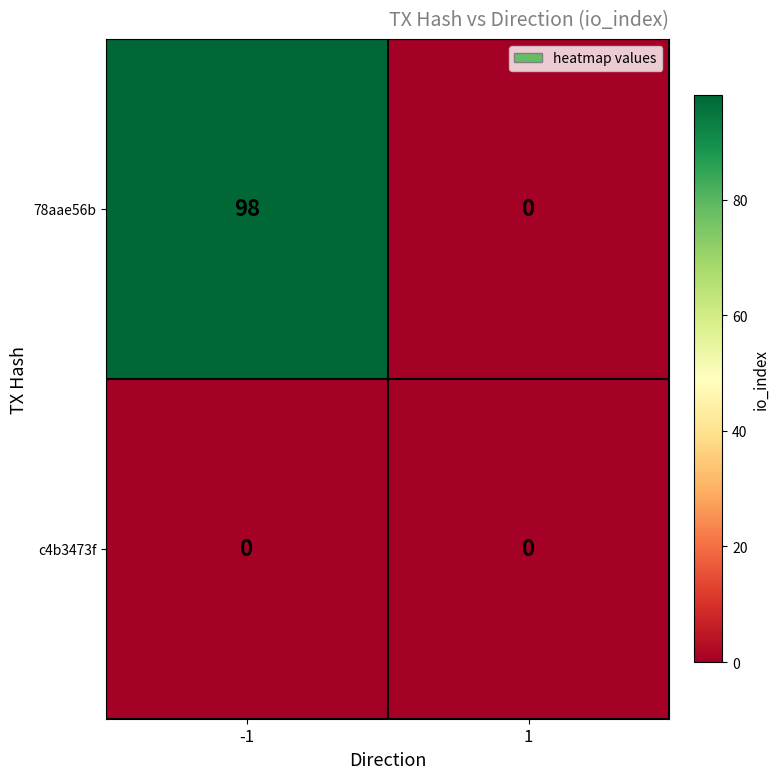

What is the sum of the 78aae56b values at 1 and -1?

98